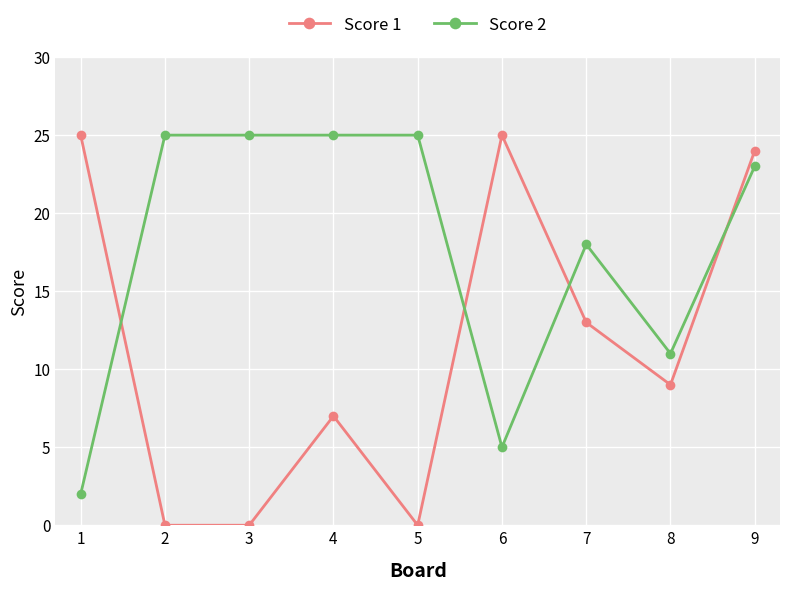

Which series has the largest total across all categories?

Score 2